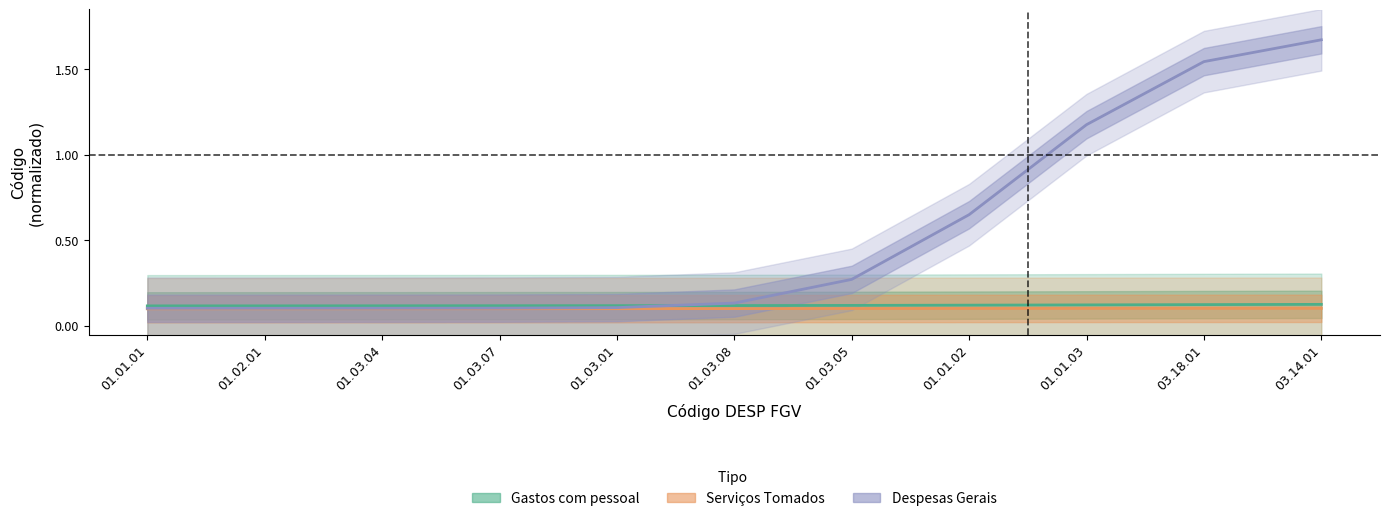

What is the sum of the Serviços Tomados values at 01.01.02 and 01.01.01?

0.2